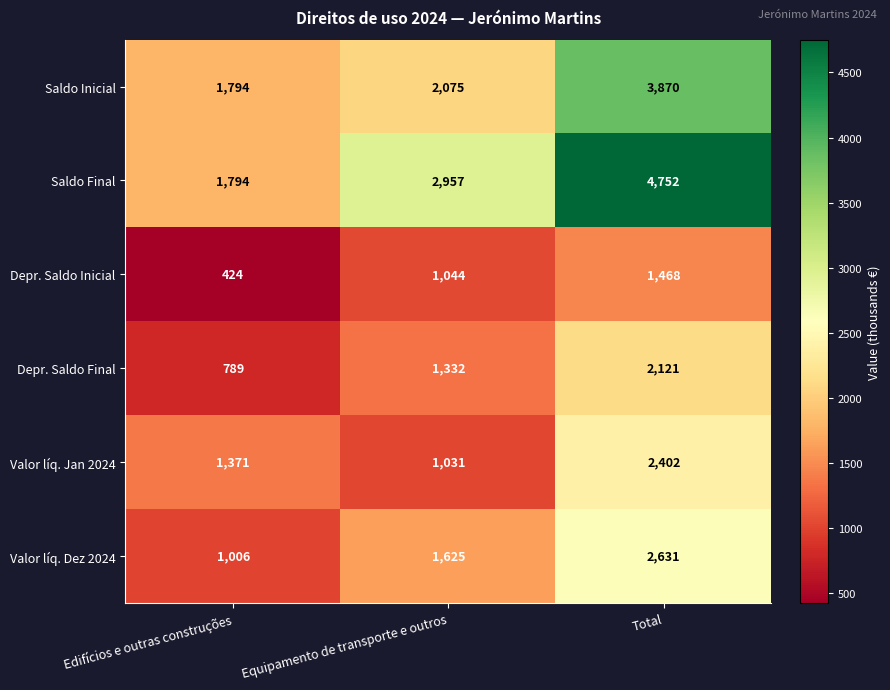

Is it true that Depr. Saldo Inicial equals 1468 at Total?

True